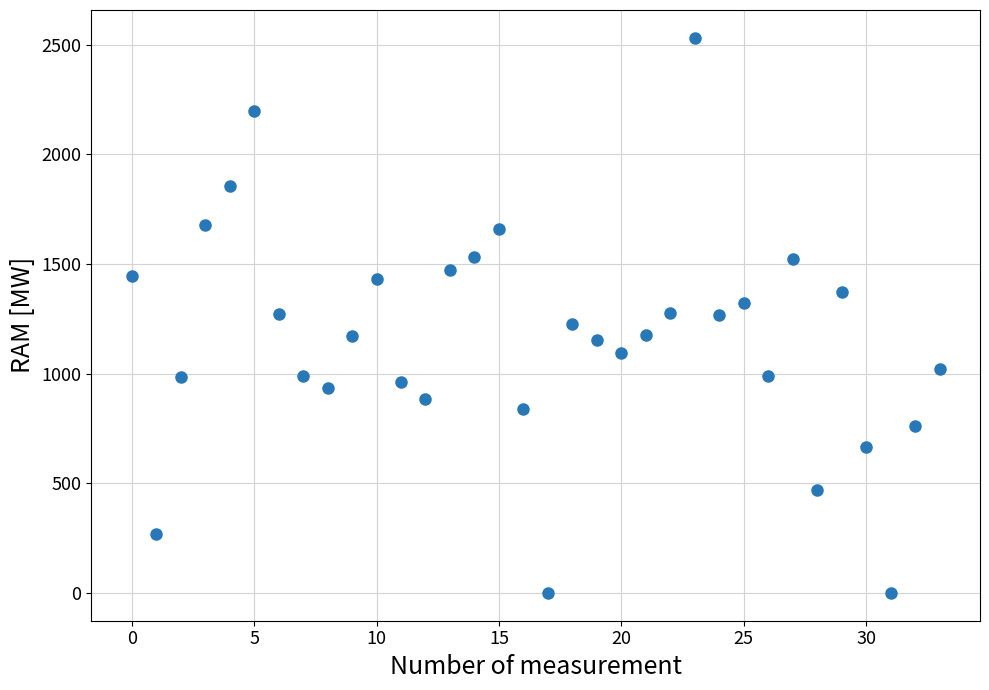

What is the range of Y values (max minus min)?

2532